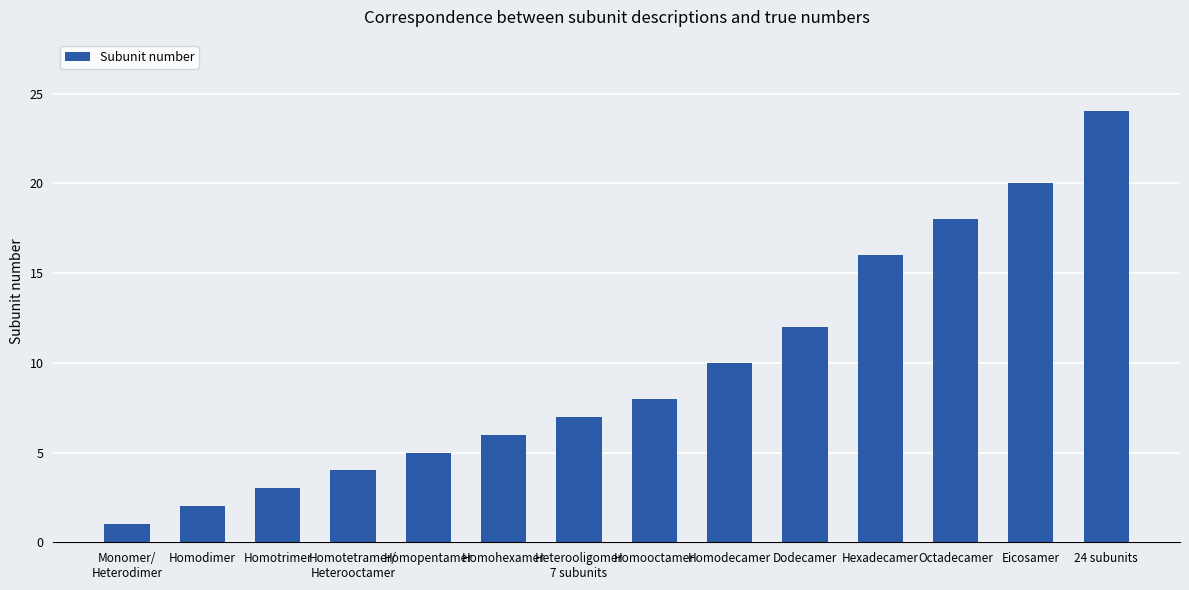

Reading right to left, extract all data points from this chart.

24	20	18	16	12	10	8	7	6	5	4	3	2	1